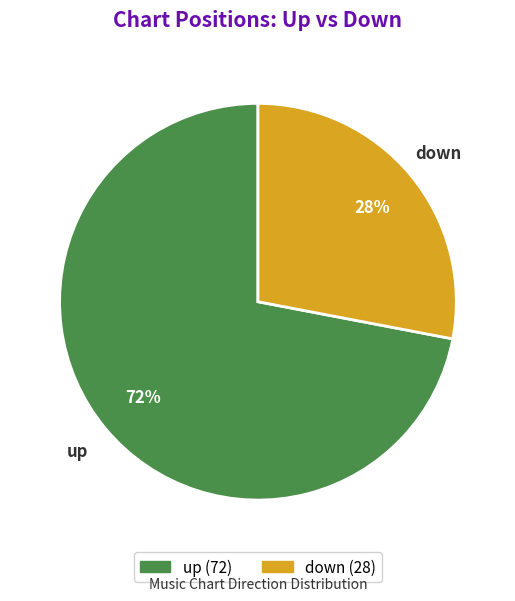

How many segments does this pie chart have?

2